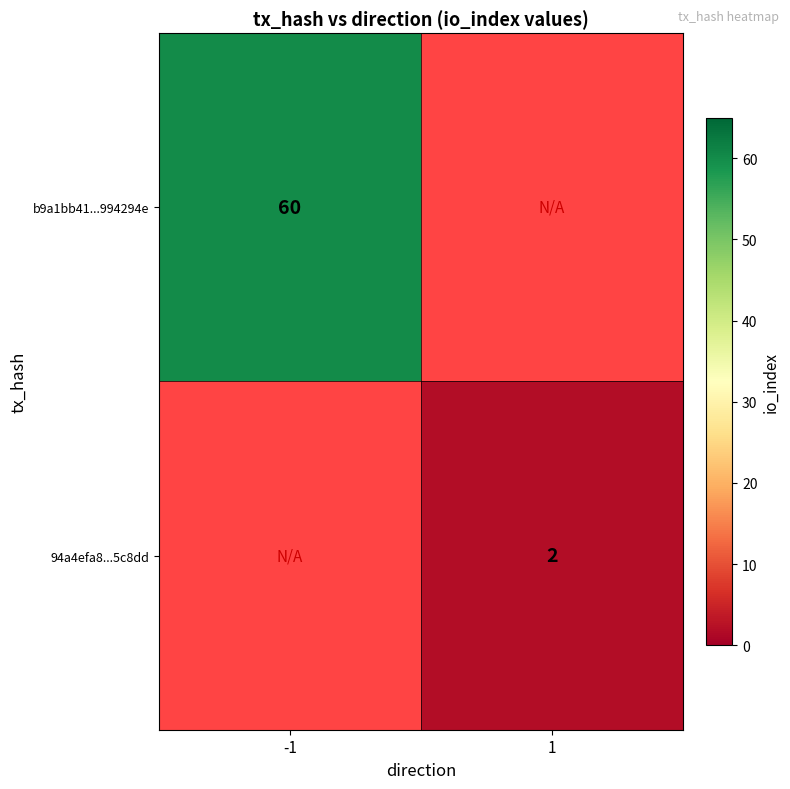

Is it true that 94a4efa8...5c8dd equals 3 at 1?

False